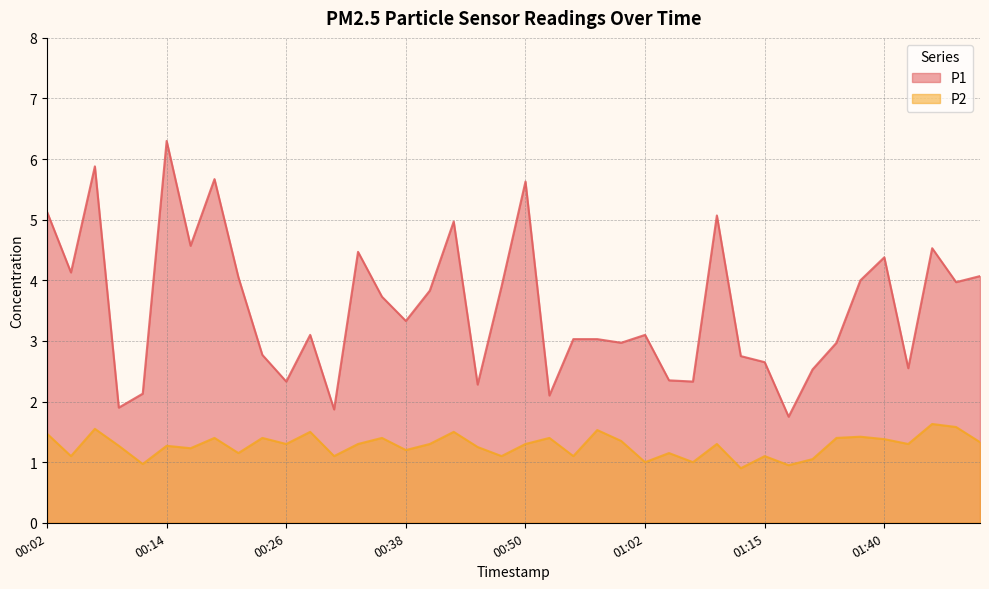

What is the label of the 31st point from the left?

01:15